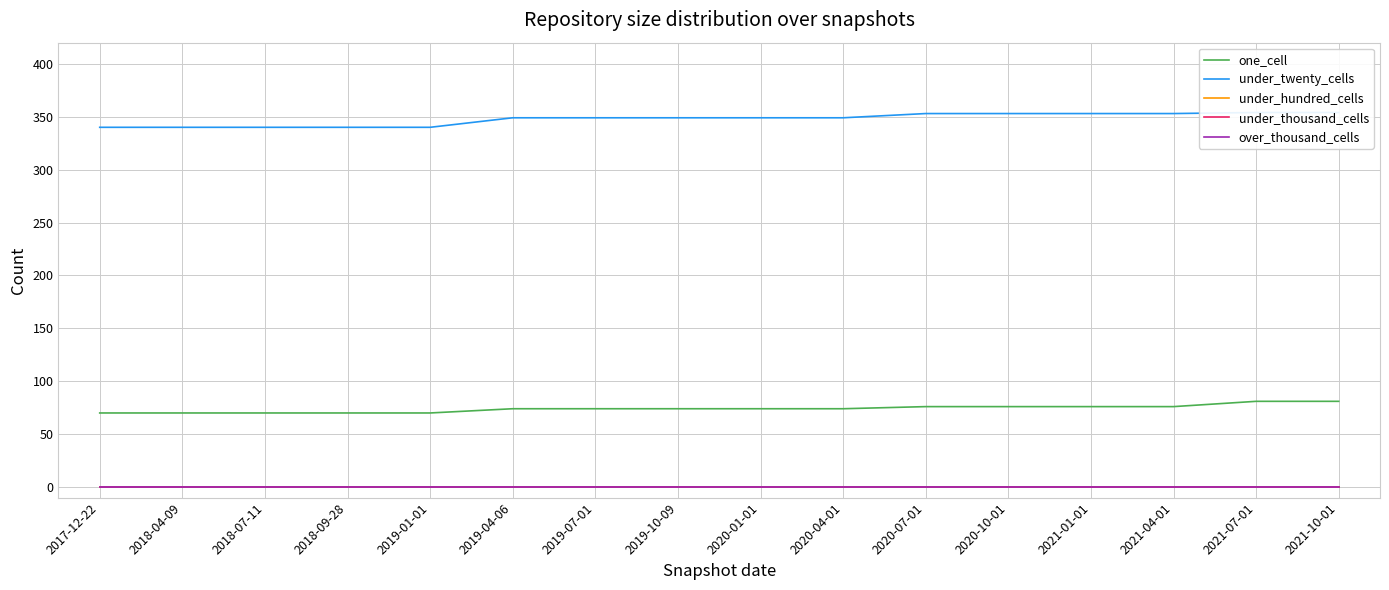

Is this an area chart (filled region under the line)?

No